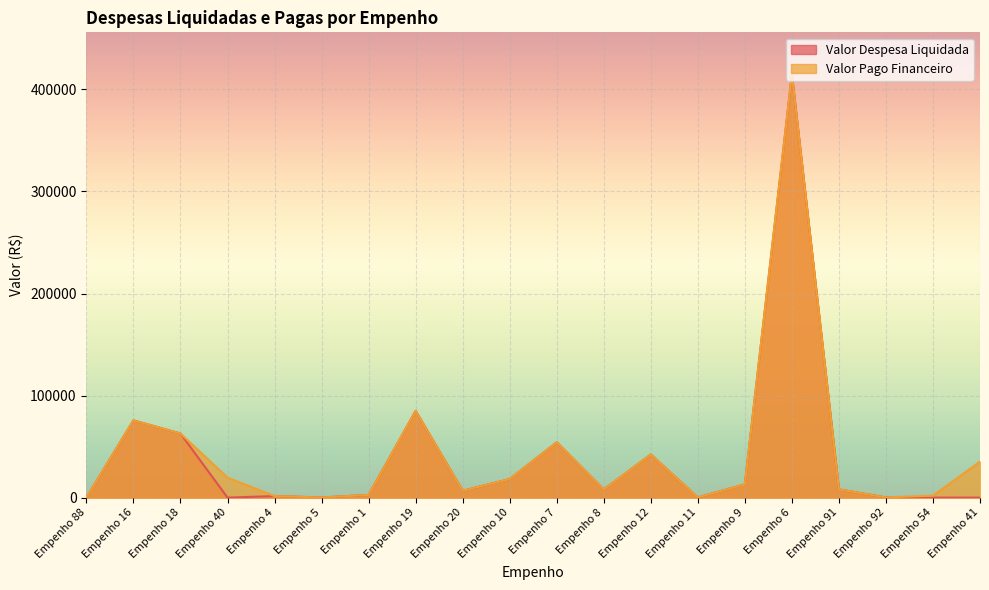

How many lines are shown in the chart?

2